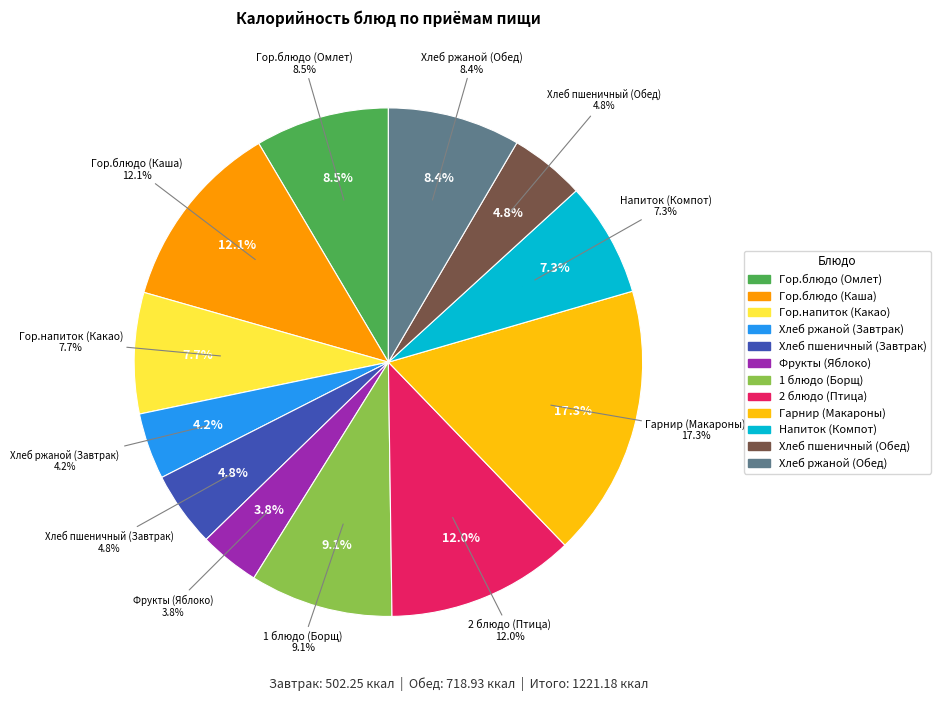

To the nearest percent, what is the difference between the Гор.блюдо (Каша) and Хлеб пшеничный (Обед) slice percentages?

7%